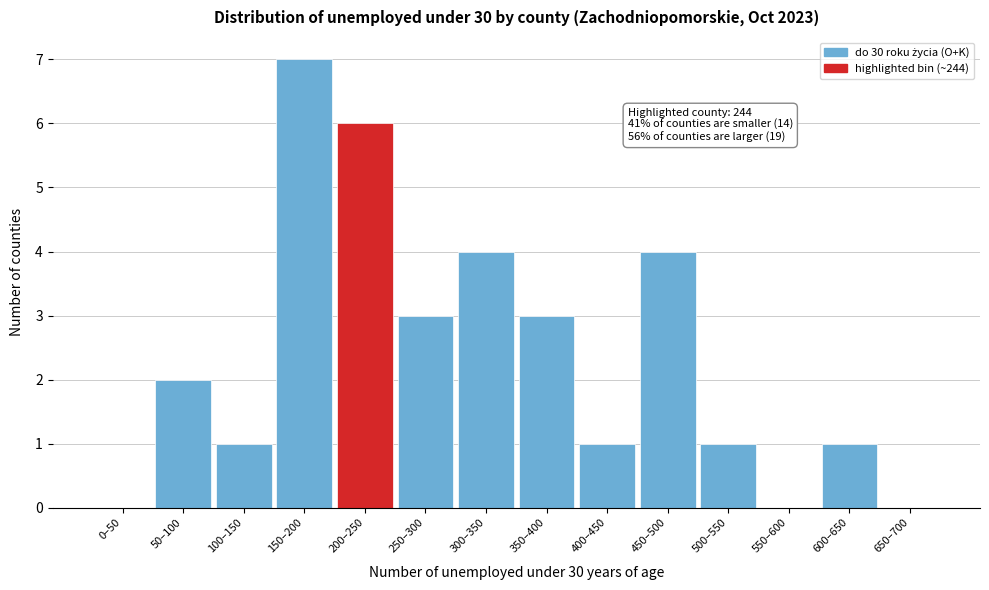

Reading left to right, extract all data points from this chart.

0–50=0	50–100=2	100–150=1	150–200=7	200–250=6	250–300=3	300–350=4	350–400=3	400–450=1	450–500=4	500–550=1	550–600=0	600–650=1	650–700=0